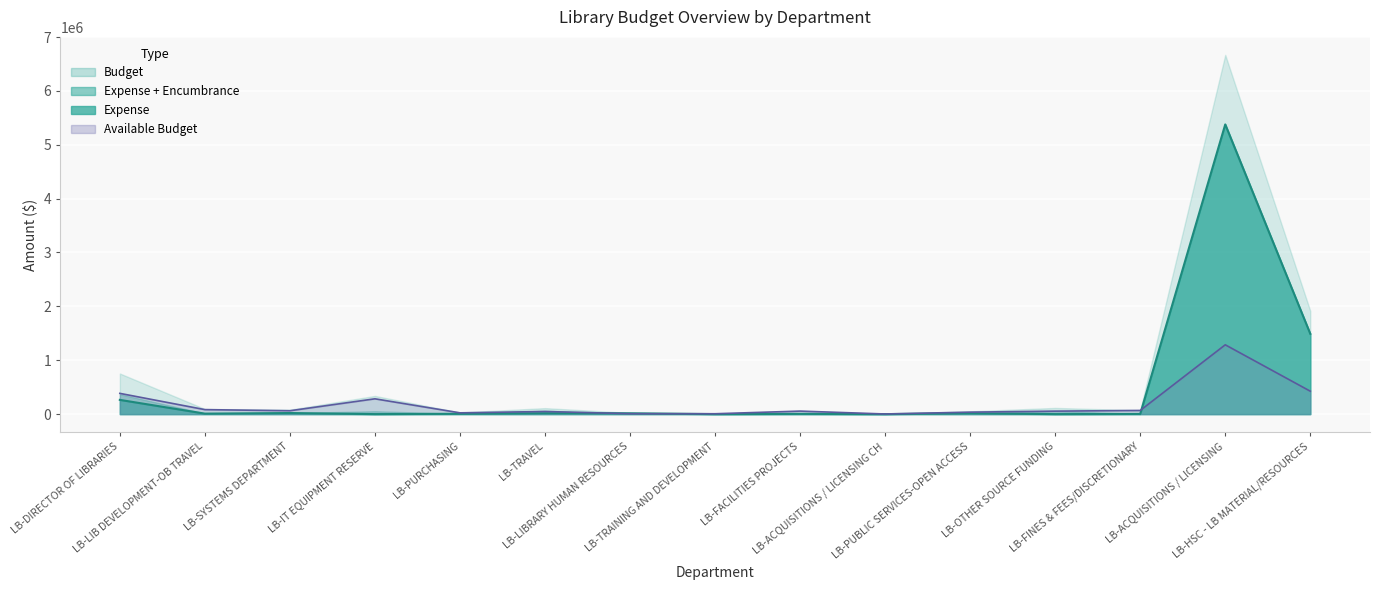

Which has a higher value, LB-ACQUISITIONS / LICENSING or LB-ACQUISITIONS / LICENSING CH?

LB-ACQUISITIONS / LICENSING